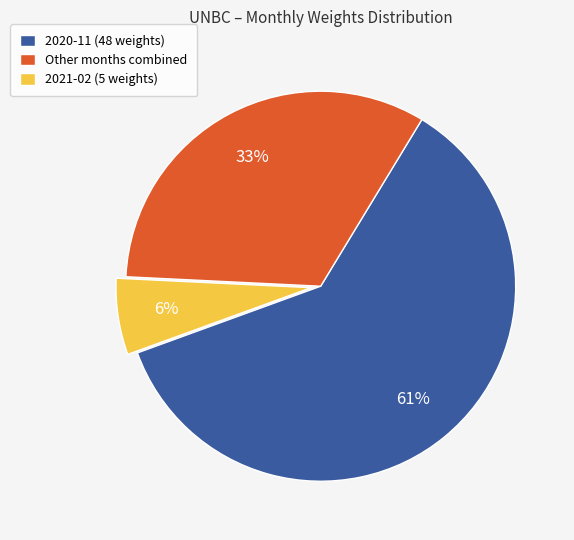

To the nearest percent, what is the average slice percentage?

33%